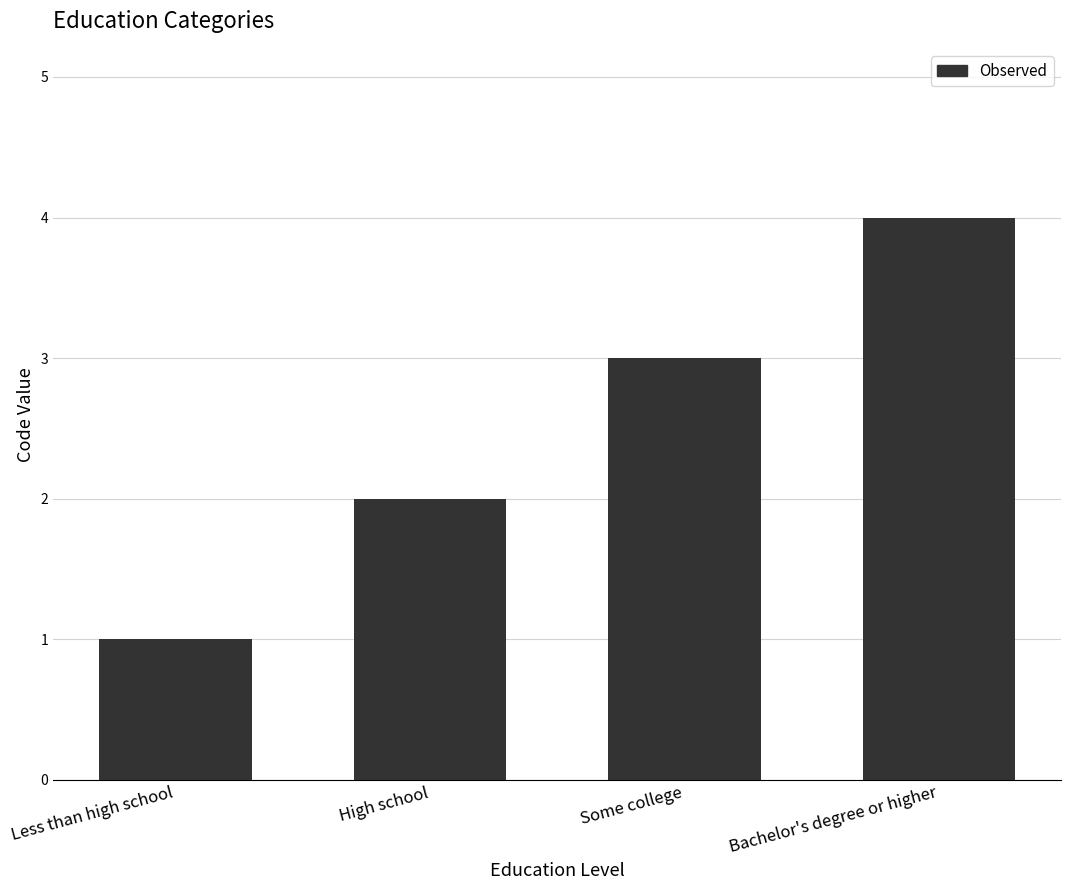

How many bars are there in total?

4